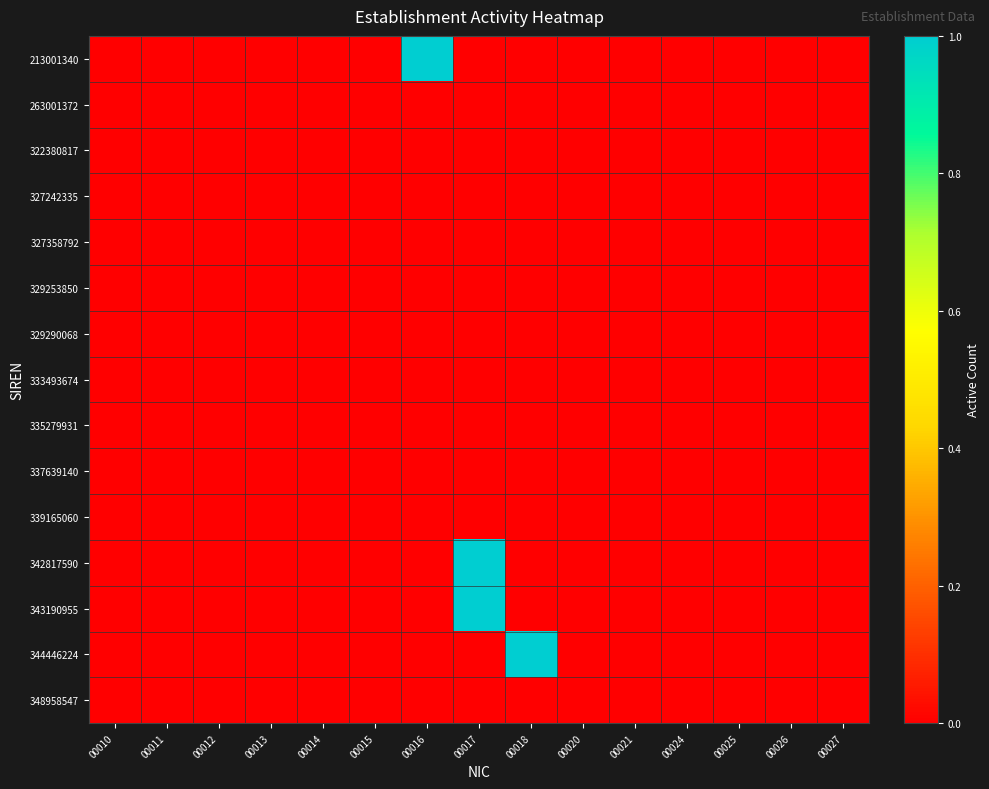

How many distinct data groups are displayed?

15